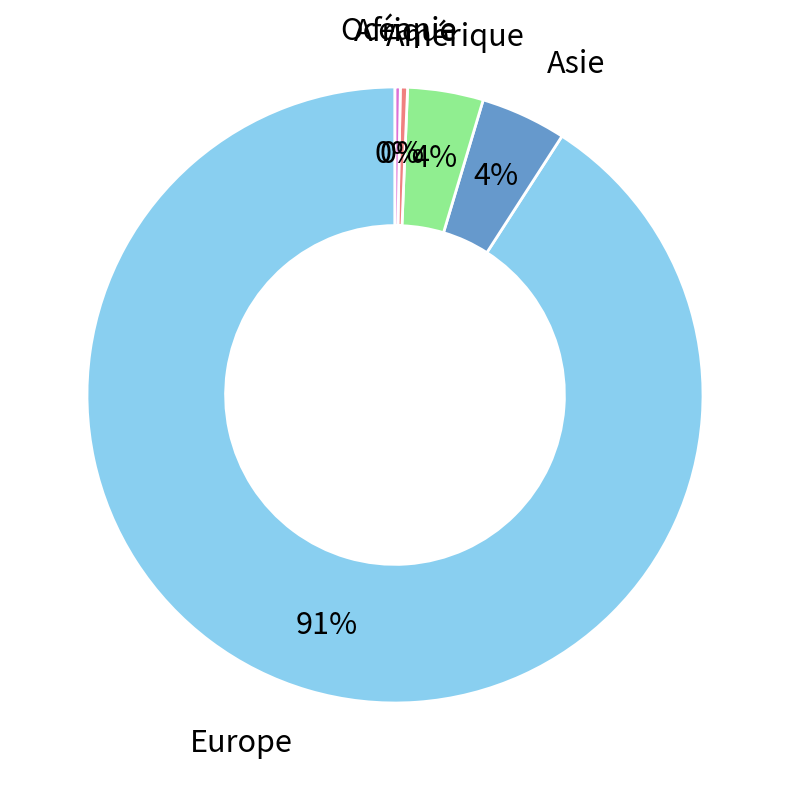

What is the largest slice in the pie chart?

Europe